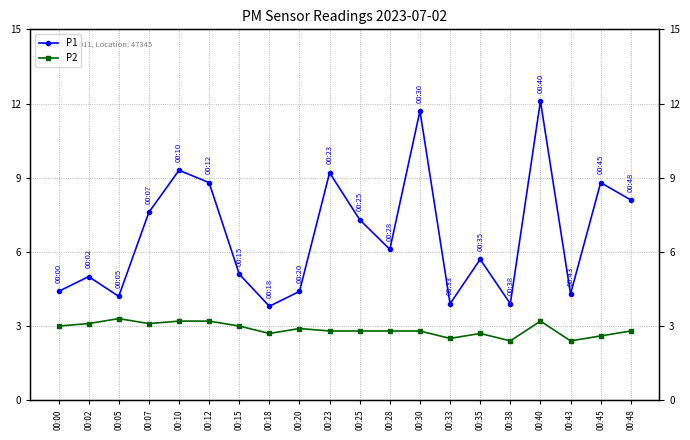

What is the sum of the P1 values at 00:48 and 00:25?

15.4